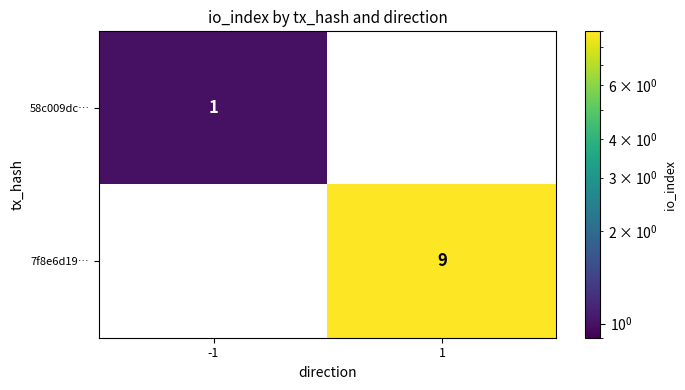

Reading left to right, list all the values displayed in this chart.

58c009dc…: 1	0
7f8e6d19…: 0	9